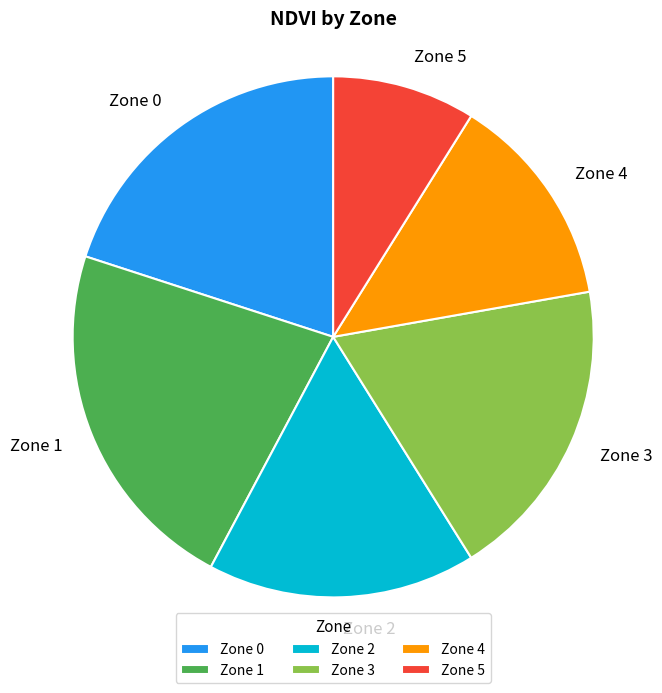

Is Zone 0 the majority of the pie?

No